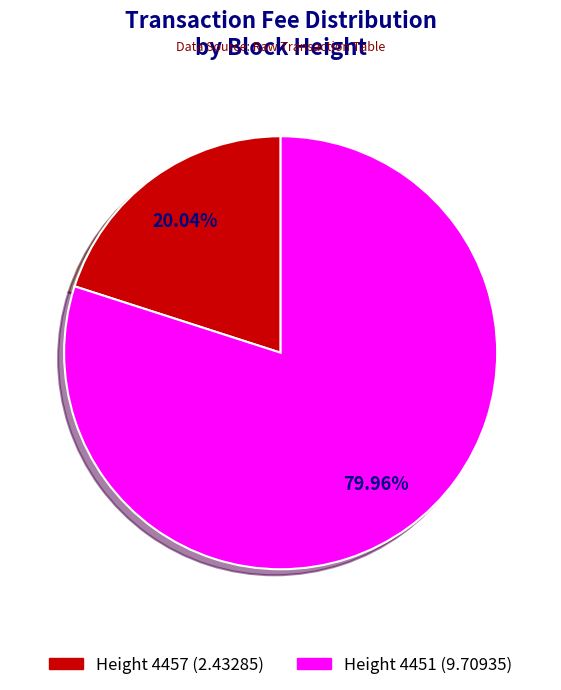

Does any single category account for the majority?

Yes